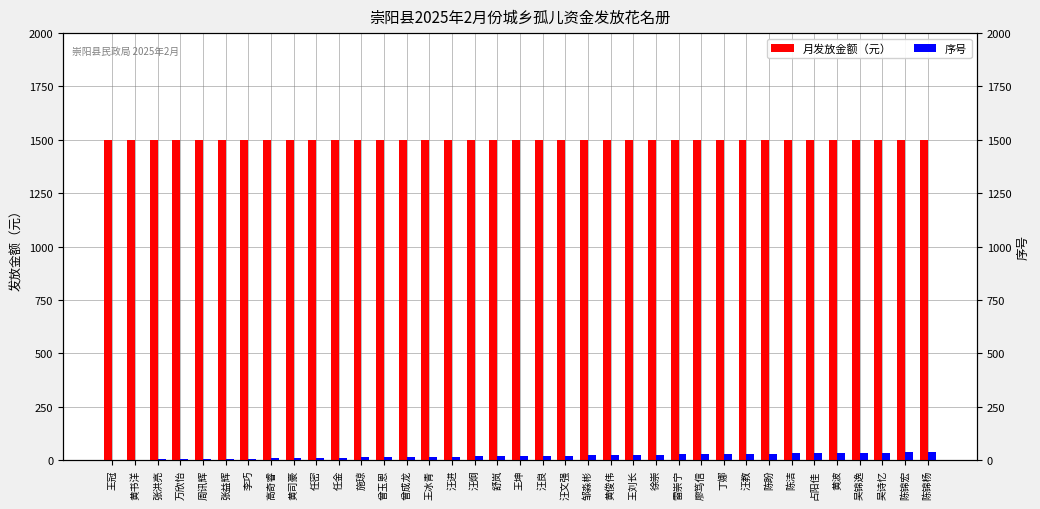

What is the difference between the highest and lowest values at 汪良?

1480